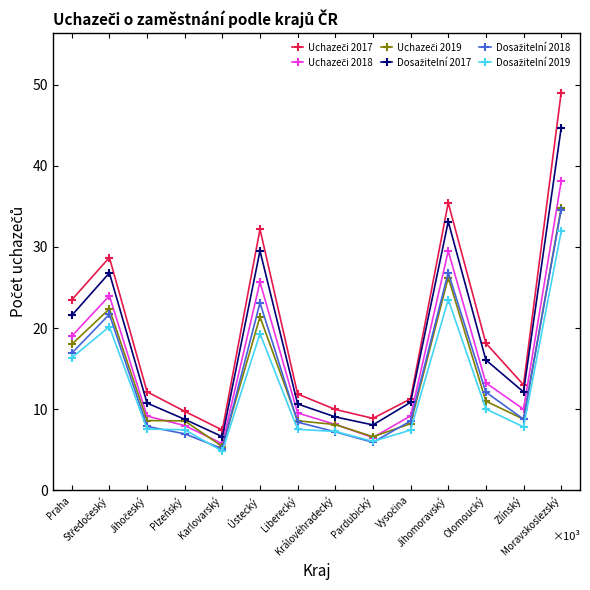

Is this an area chart (filled region under the line)?

No